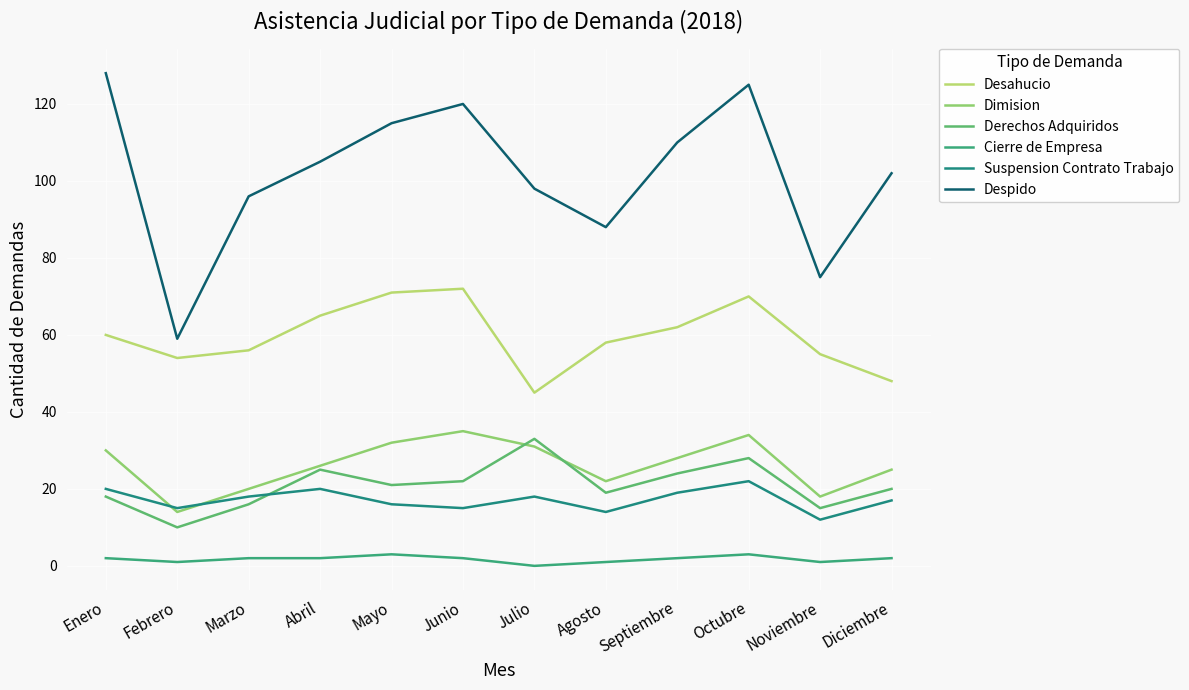

Is the value of Derechos Adquiridos at Enero greater than the value of Cierre de Empresa at Mayo?

Yes